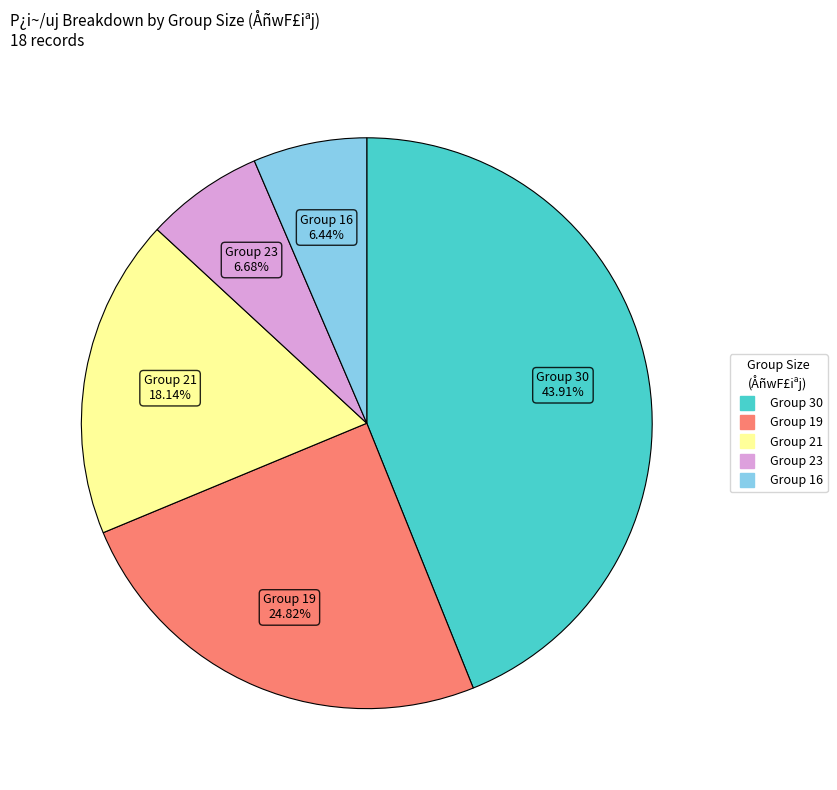

Does any single category account for the majority?

No